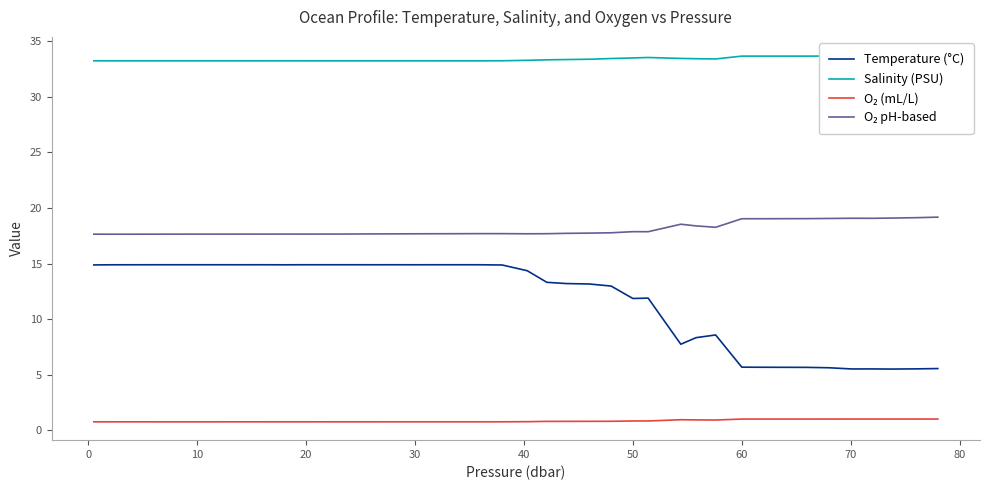

How many series are shown in this chart?

4